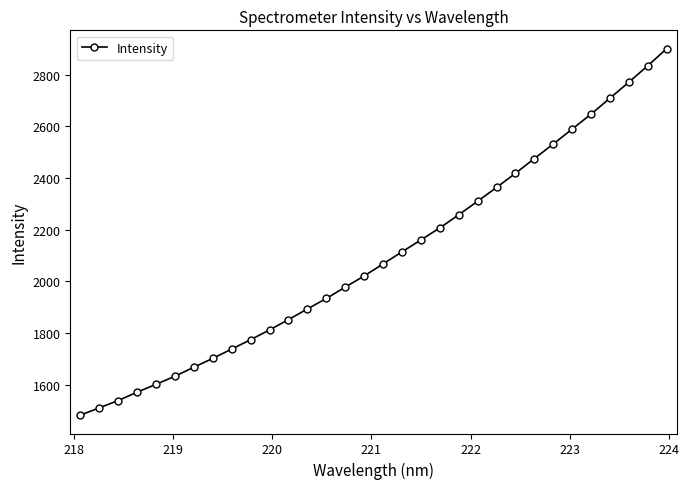

What is the value of the 20th point from the left?

2207.3